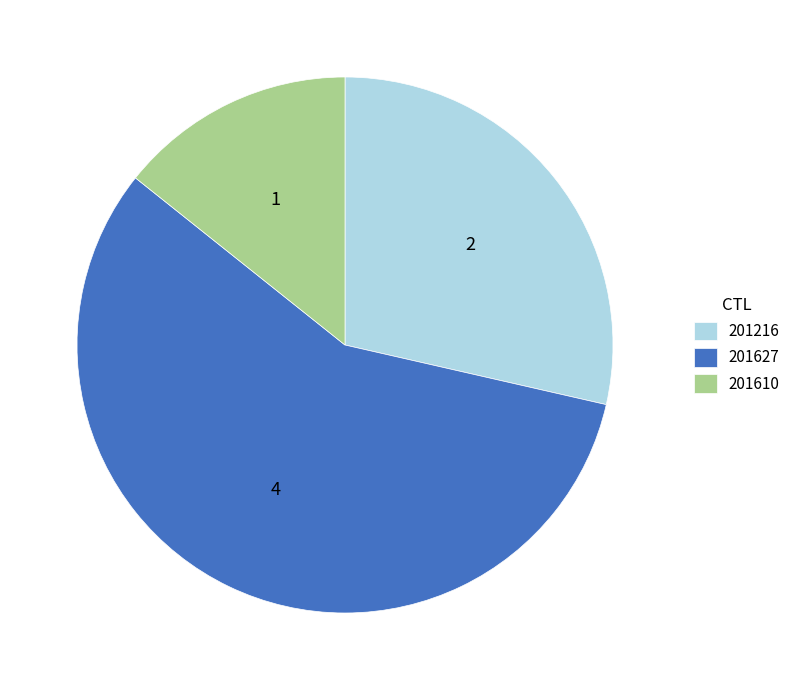

True or false: 201216 accounts for 38% of the total.

False